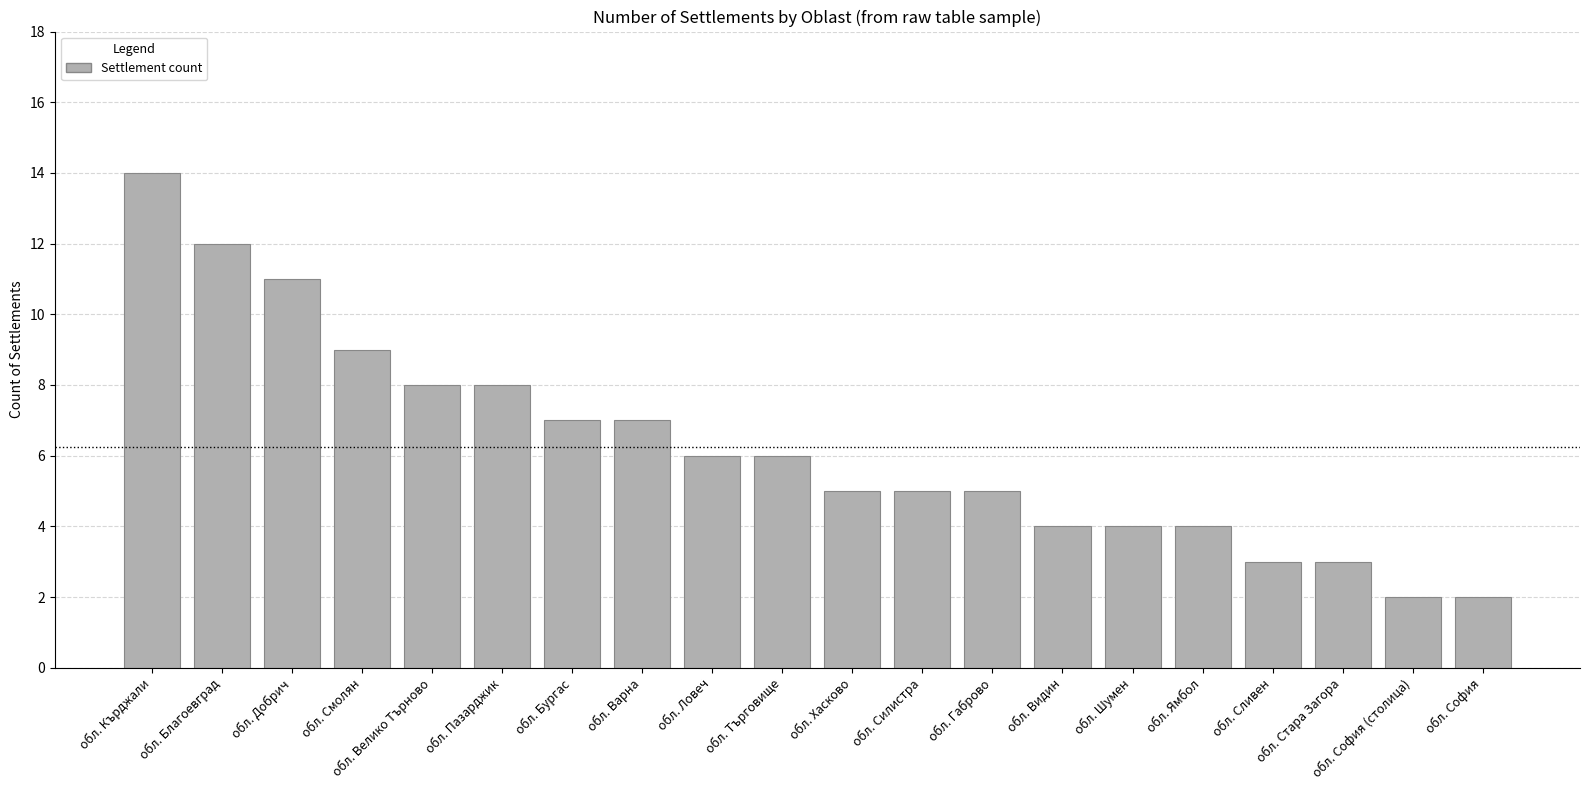

What is the greatest value displayed?

14